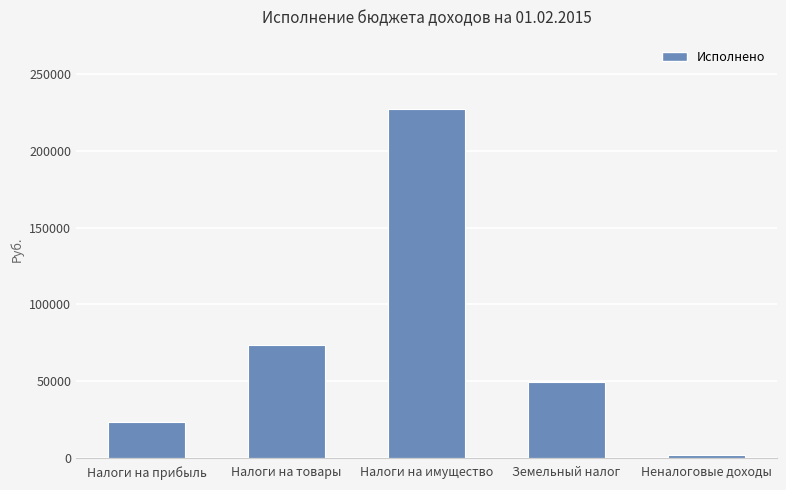

What position from the left is Земельный налог?

4